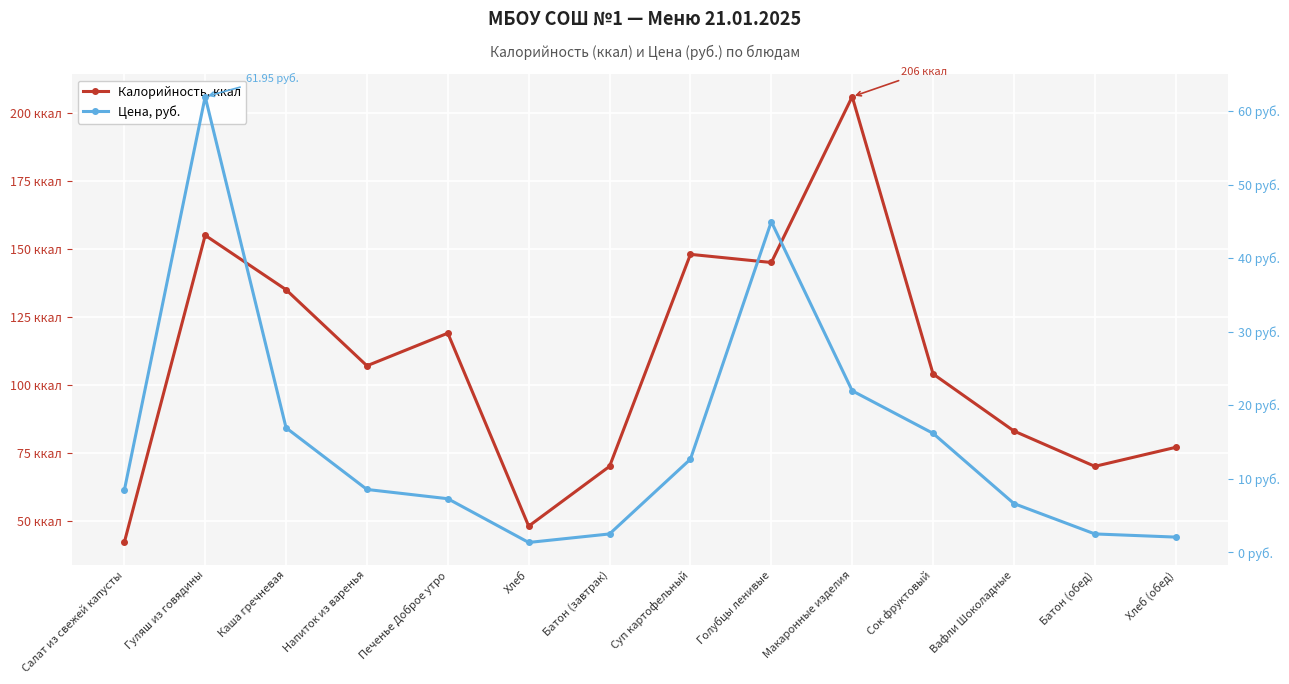

What is the total value across all series at Хлеб?

49.3